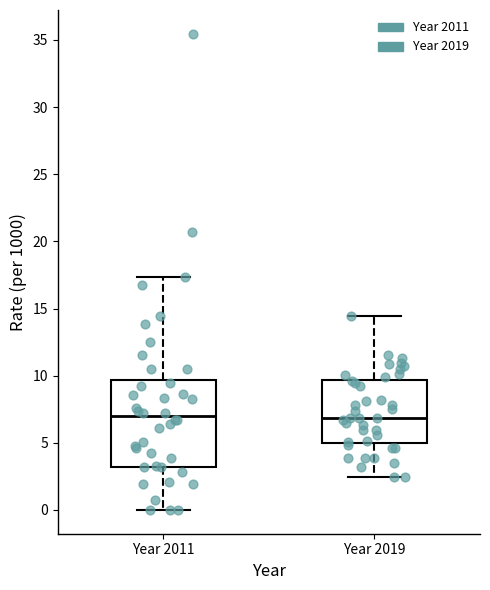

Where does the median line of the box for Year 2019 sit on the y-axis? The values are not printed on the chart, so give them approximately, as read against the axis.

7.0